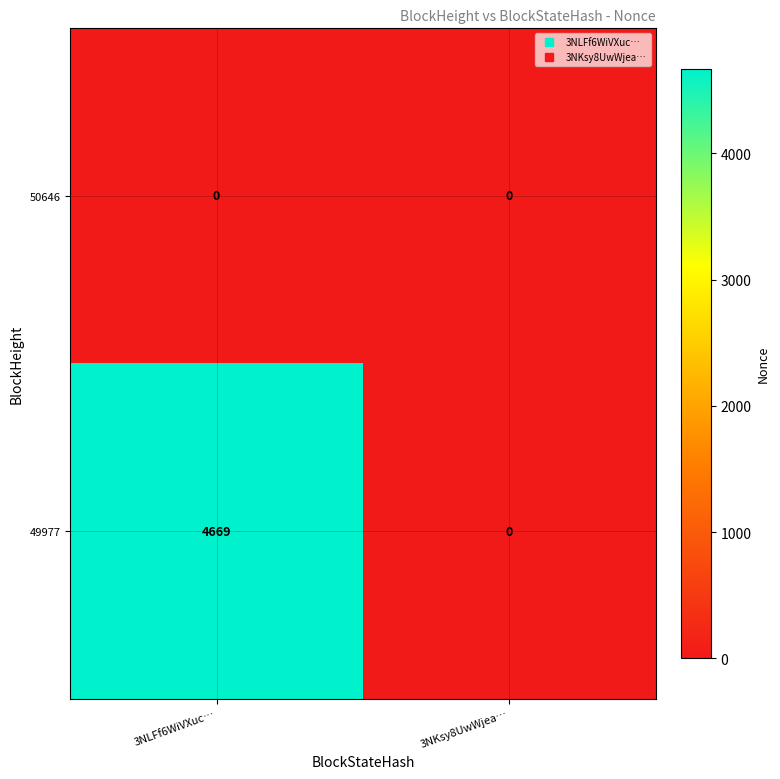

The value of 49977 at 3NKsy8UwWjea… is 0. True or false?

True